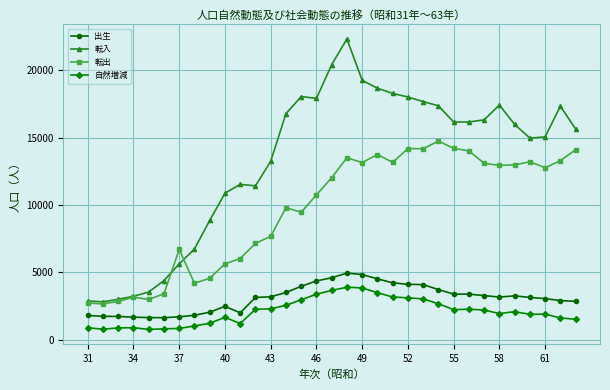

What is the difference between the second highest and minimum values in the 転出 series?

11528